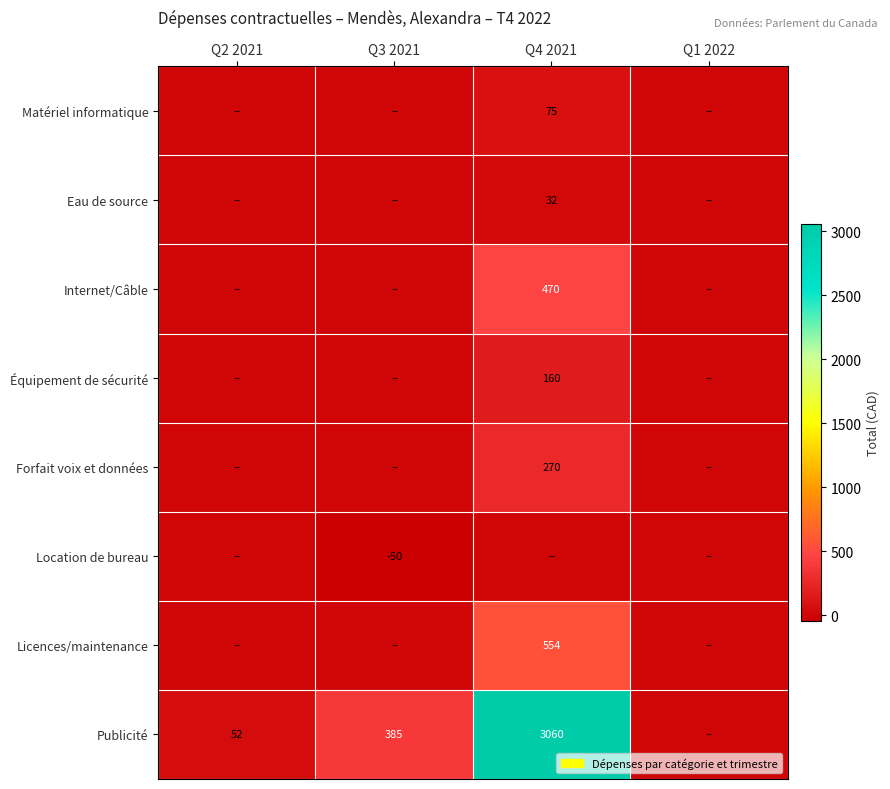

Between Q3 2021 and Q2 2021, which is larger?

Q3 2021